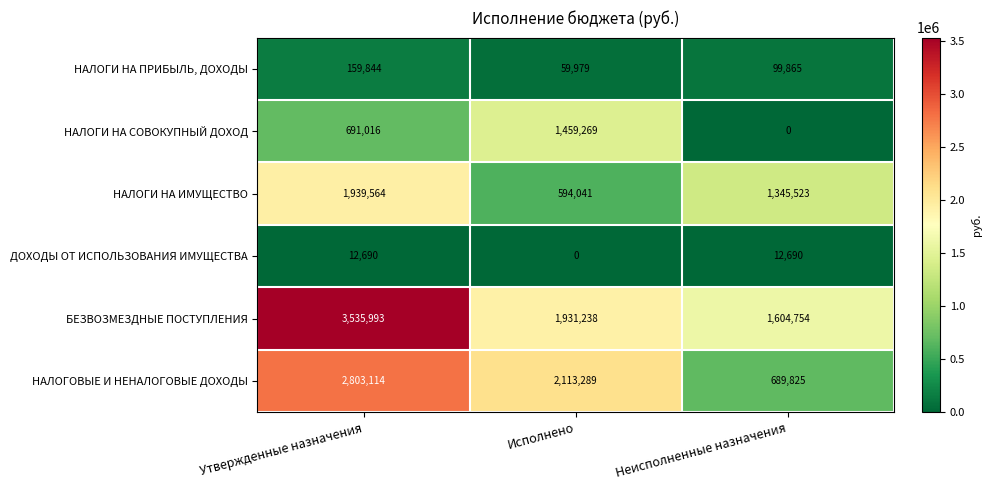

Is the value of БЕЗВОЗМЕЗДНЫЕ ПОСТУПЛЕНИЯ at Исполнено greater than the value of НАЛОГОВЫЕ И НЕНАЛОГОВЫЕ ДОХОДЫ at Утвержденные назначения?

No